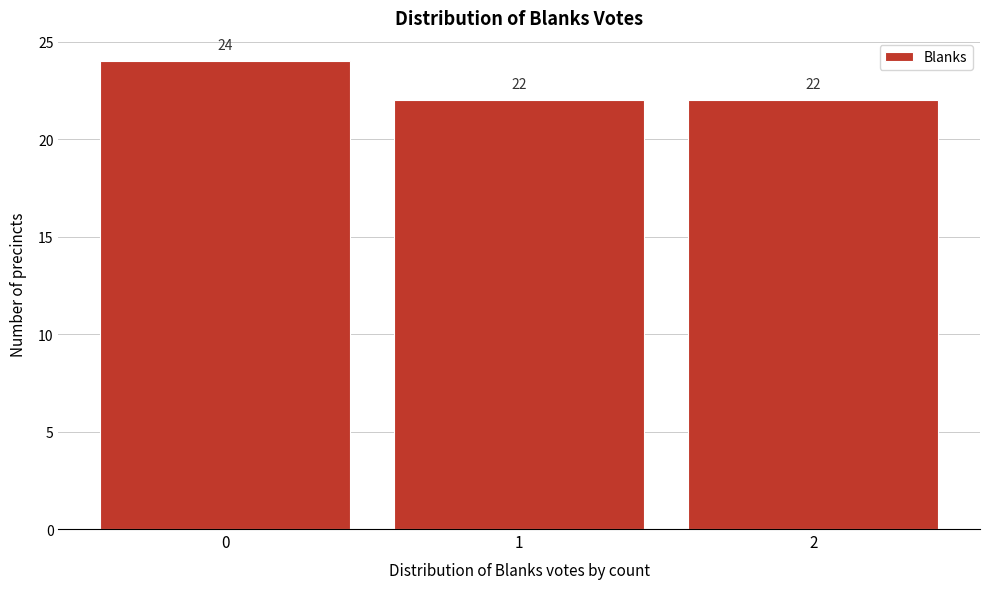

What is the height of the bar covering -0.5 to 0.5 on the x-axis?

24